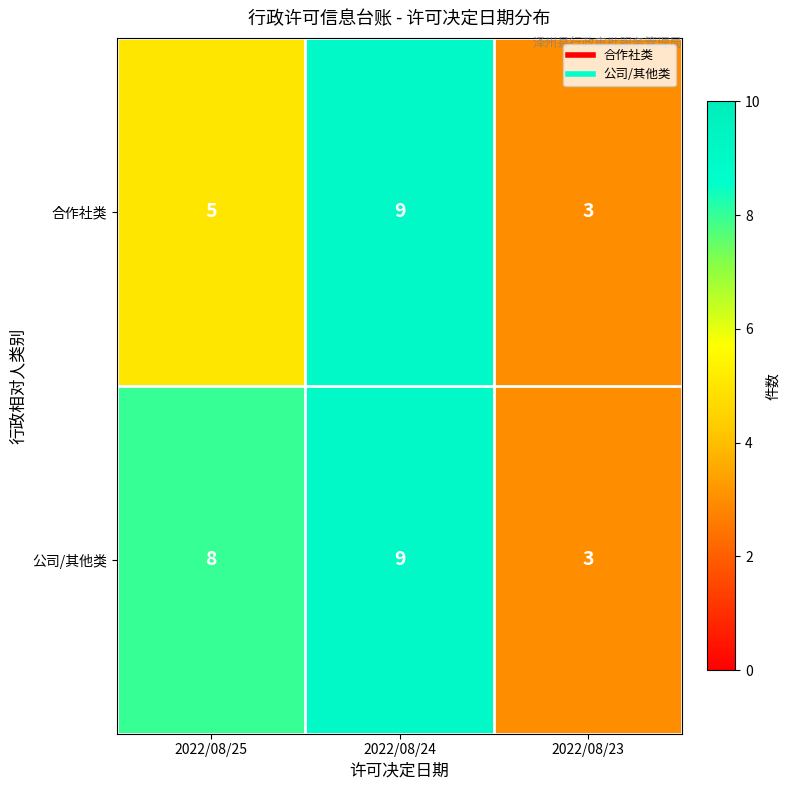

What is the sum of the 公司/其他类 values at 2022/08/24 and 2022/08/23?

12